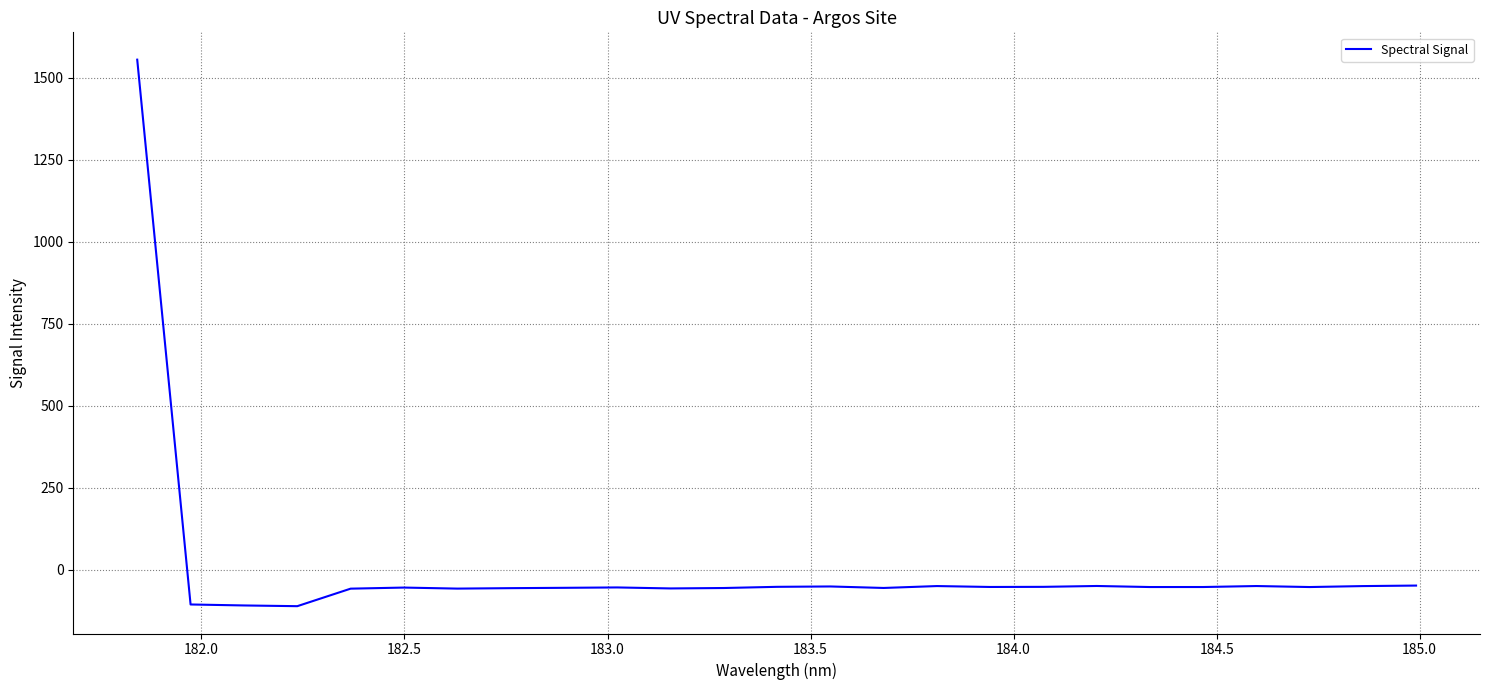

What is the minimum value shown in the chart?

-111.4